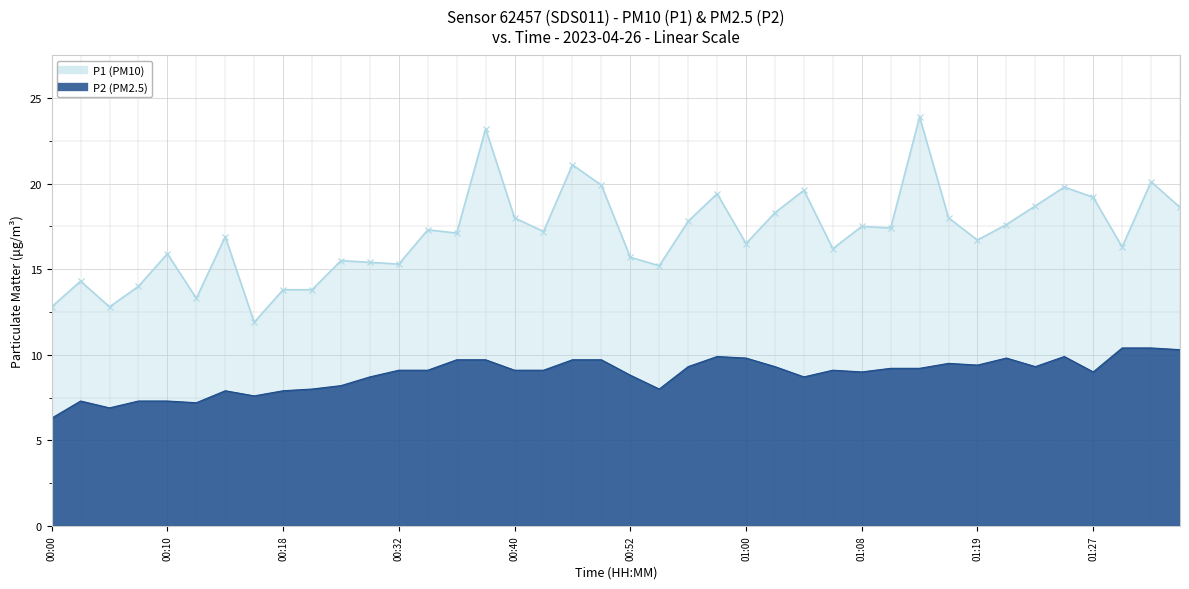

Between 01:19 and 00:26, which is larger?

01:19